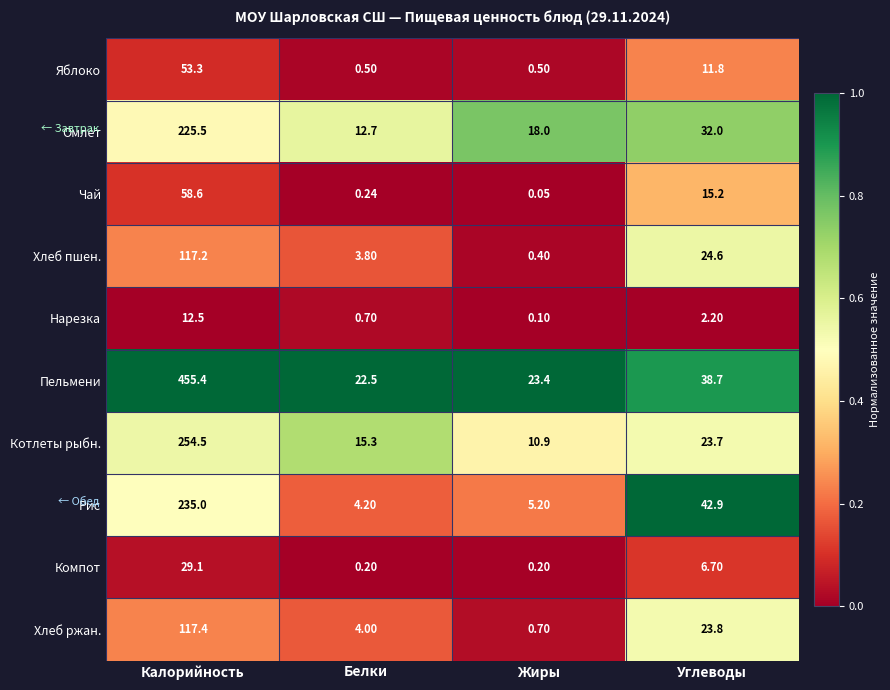

Which series has the largest range (max minus min)?

Пельмени